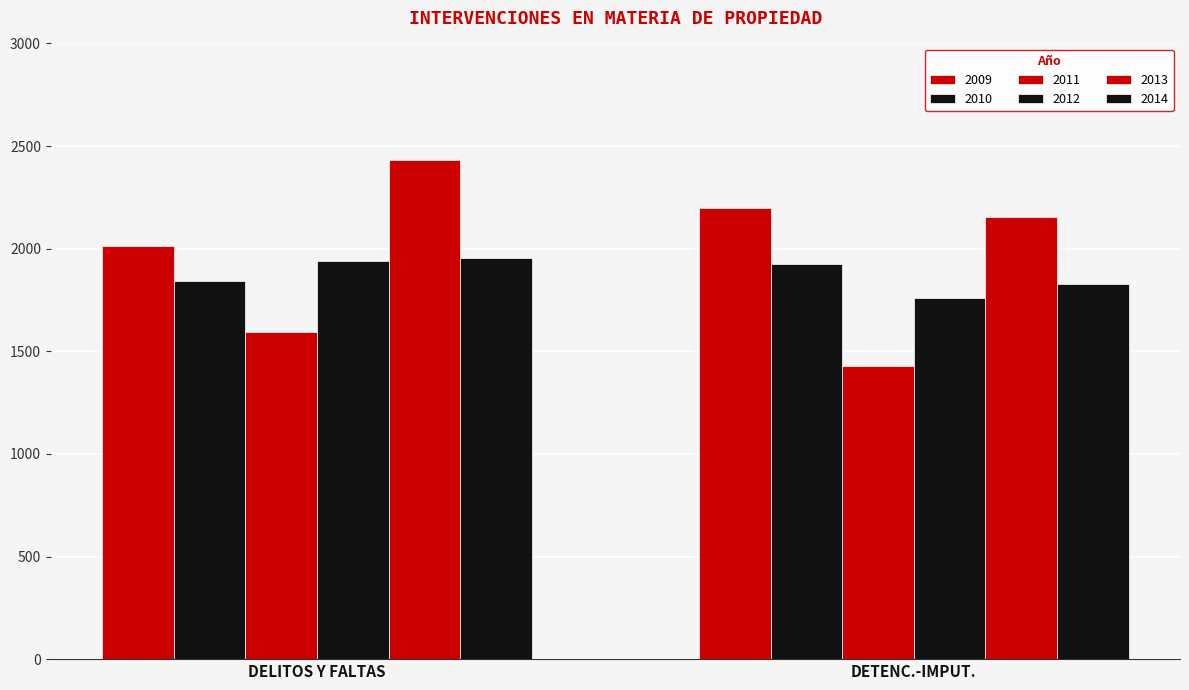

Rank the categories by 2014 value from highest to lowest.

DELITOS Y FALTAS, DETENC.-IMPUT.